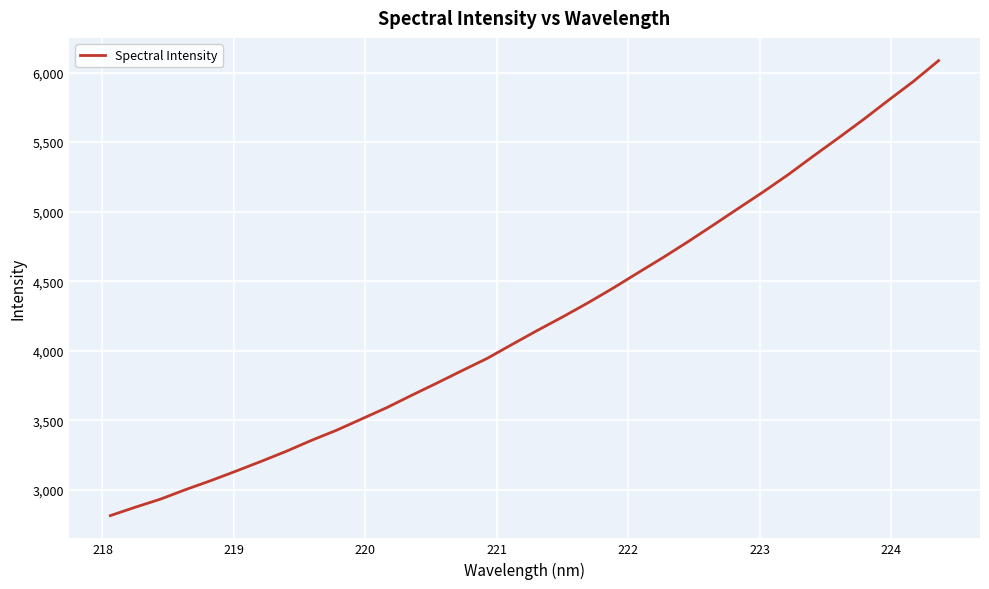

What is the greatest value displayed?

6085.6